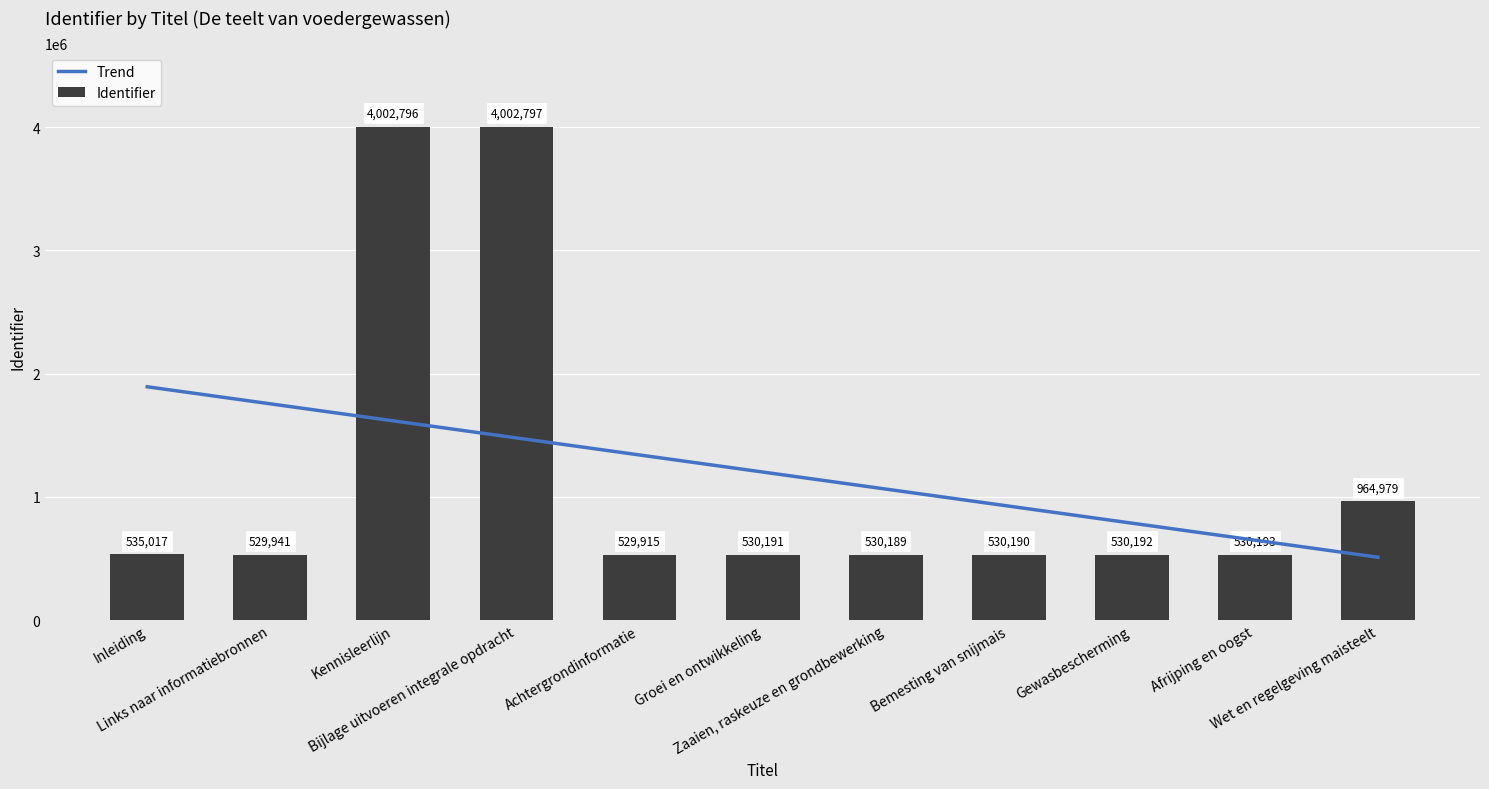

Which has a higher value, Afrijping en oogst or Wet en regelgeving maisteelt?

Wet en regelgeving maisteelt